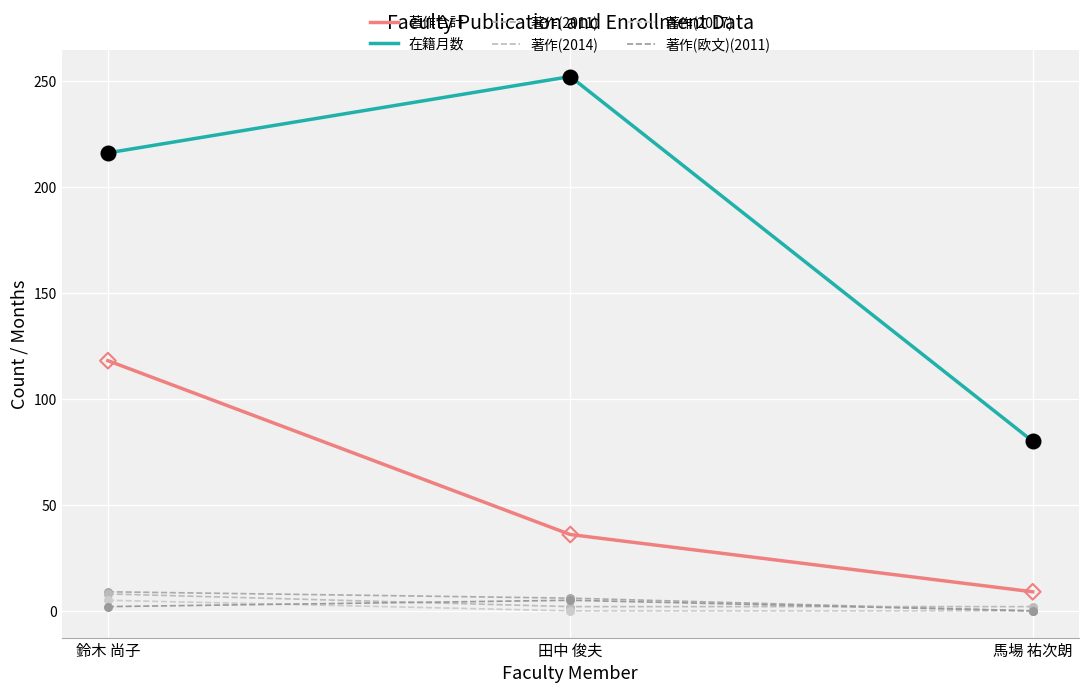

Does the chart have visible grid lines?

Yes